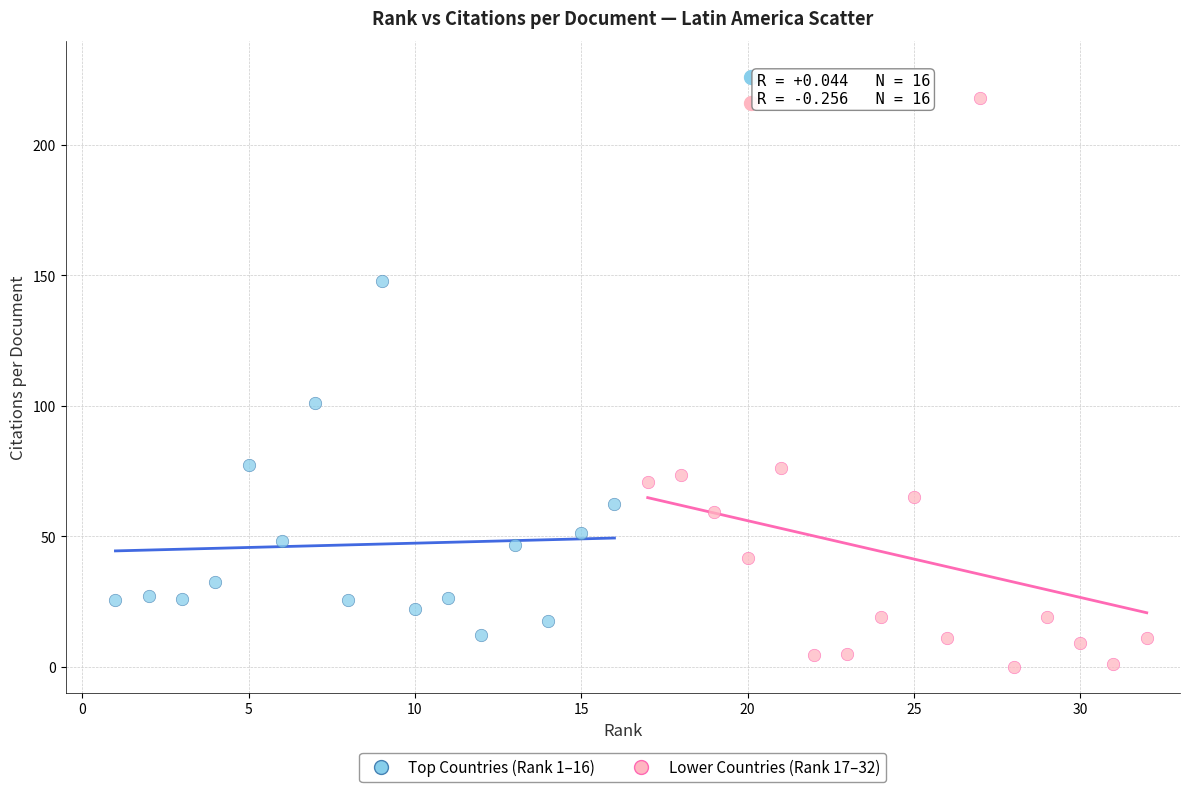

Which series contains the lowest Y value?

Lower Countries (Rank 17–32)